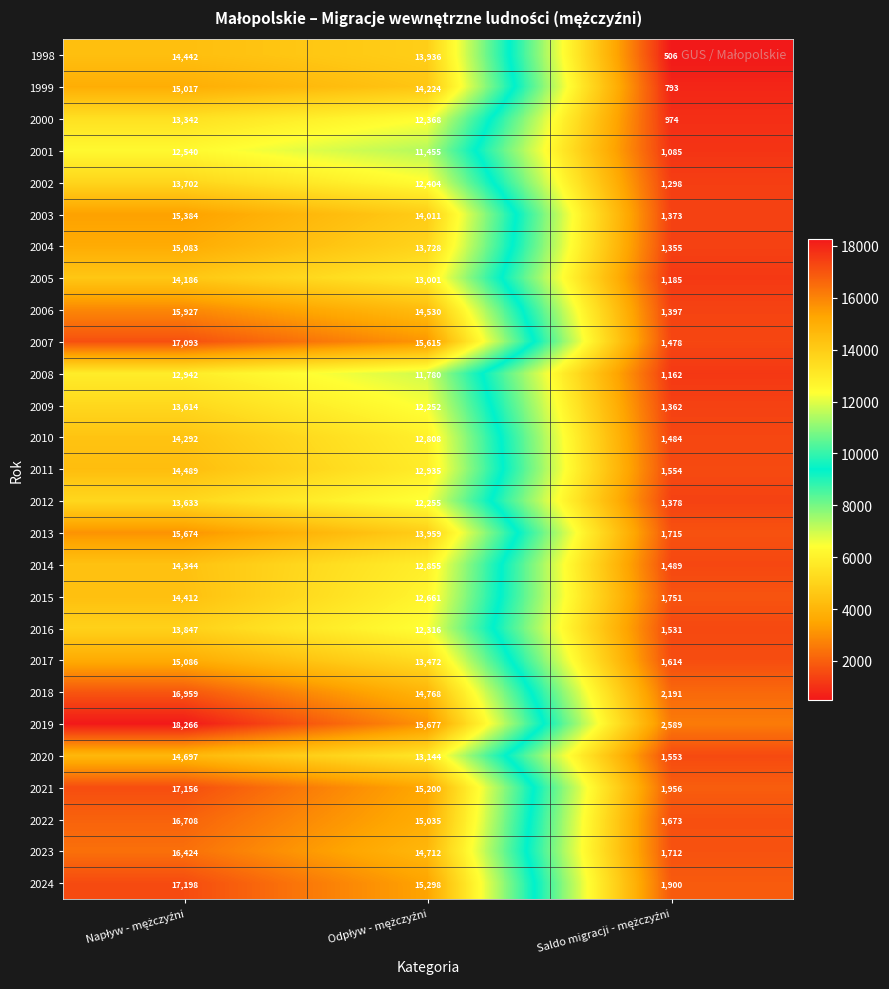

How many series are shown in this chart?

27